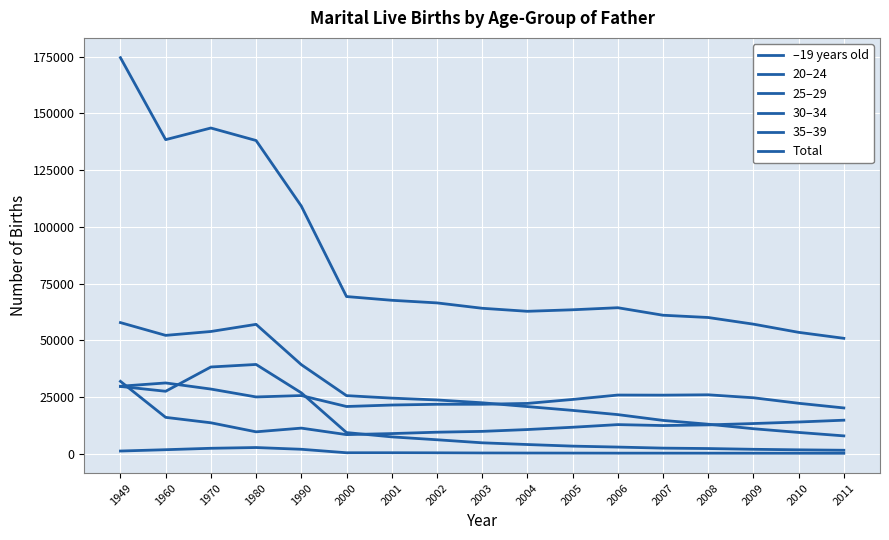

True or false: 35–39 and 30–34 cross at least once.

True